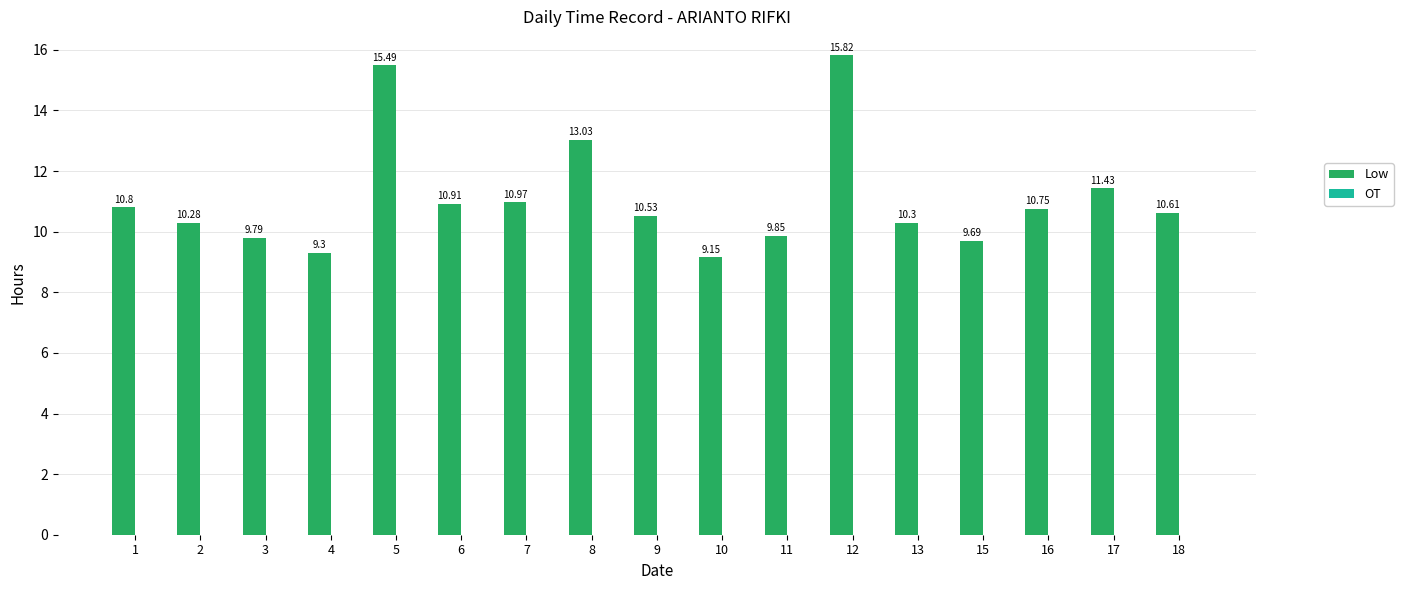

Which has a higher value, 15 or 16?

16